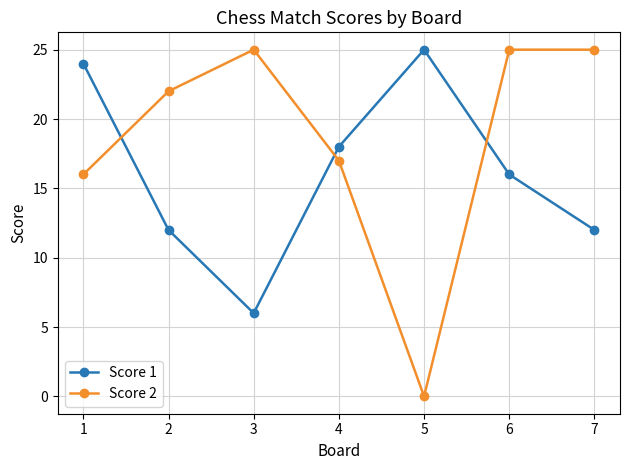

What is the sum of the Score 2 values at 7 and 5?

25